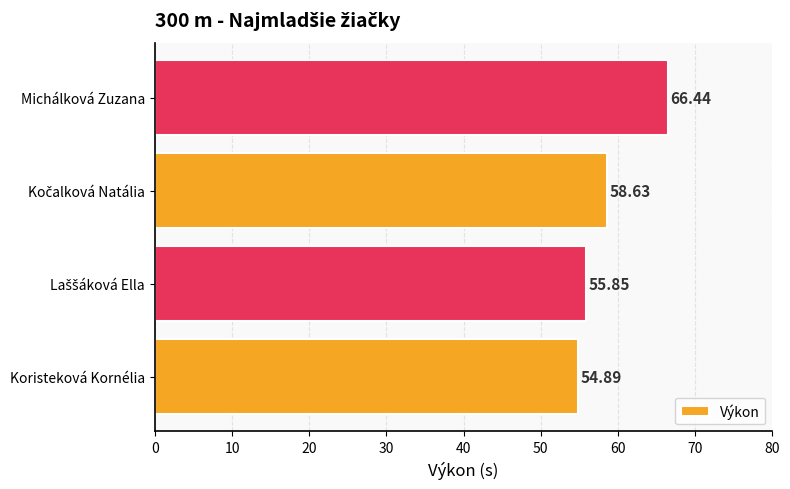

What is the difference between the maximum and second lowest values?

10.6